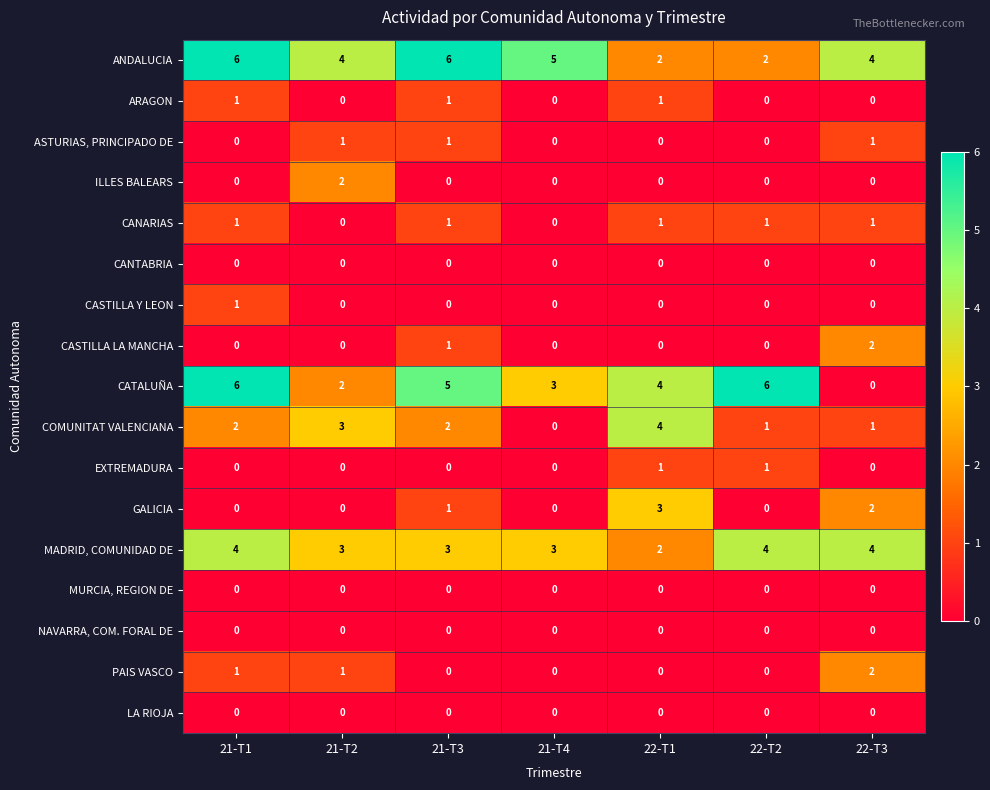

The value of ILLES BALEARS at 22-T3 is -1. True or false?

False